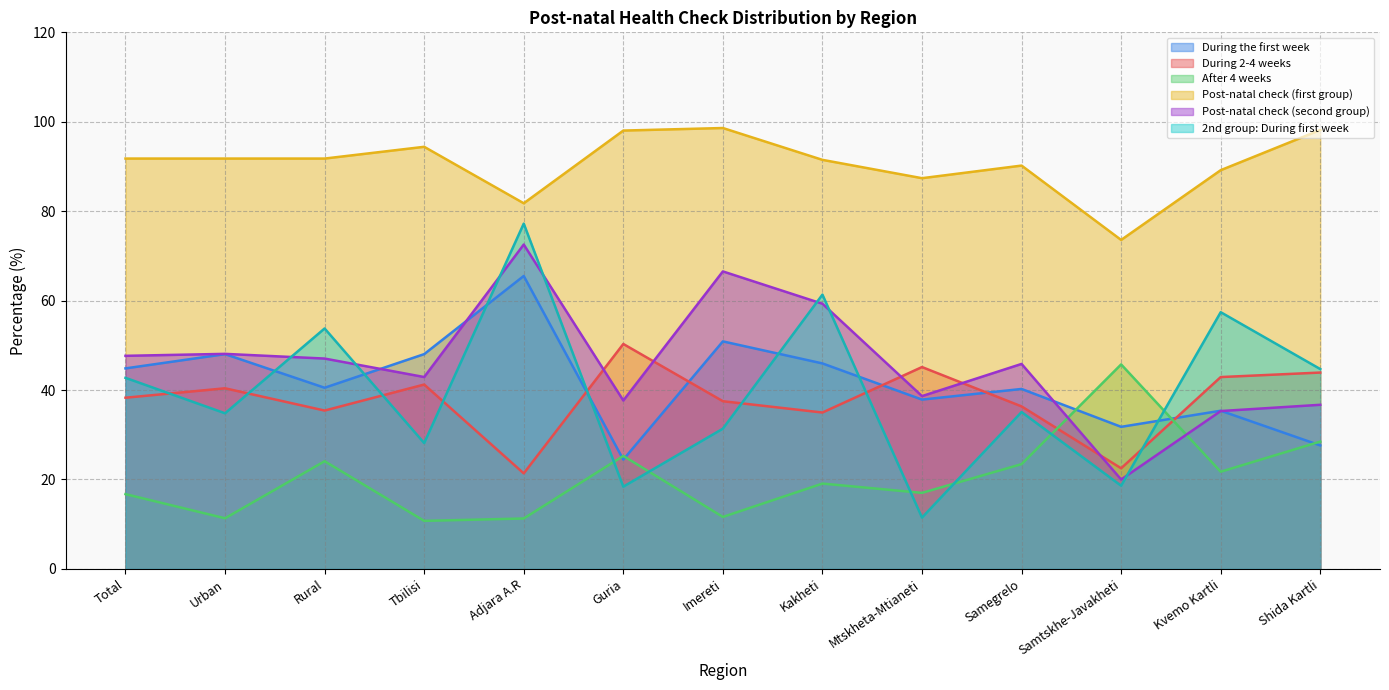

What is the difference between the maximum and minimum values in the Post-natal check (first group) series?

25.0